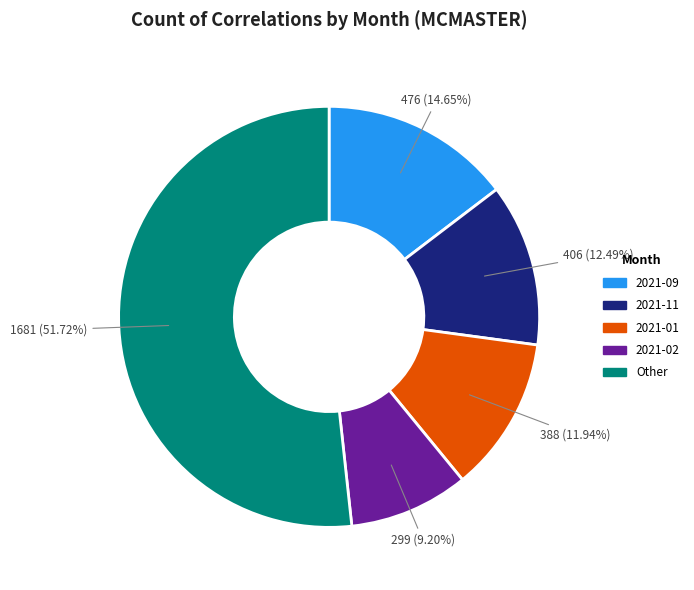

Does any single category account for the majority?

Yes